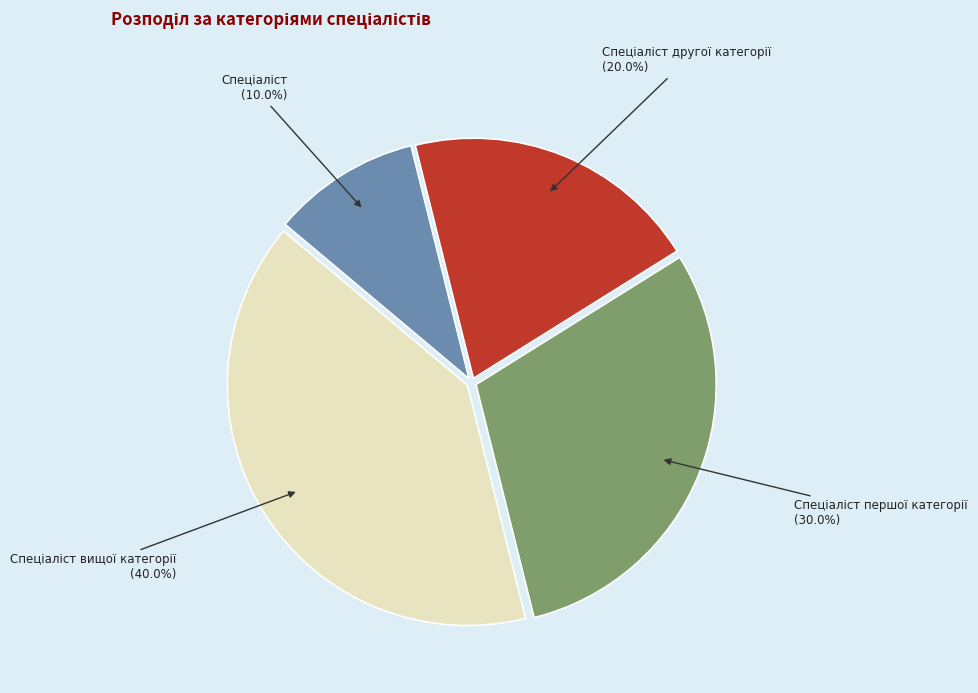

Is there any slice that represents more than half of the pie?

No